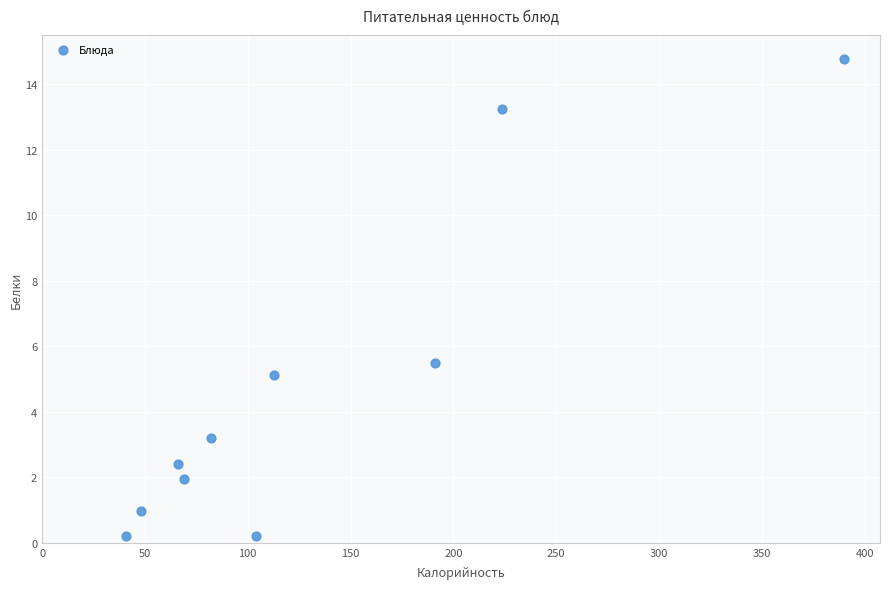

What Y value in the scatter plot is closest to 7?

5.5